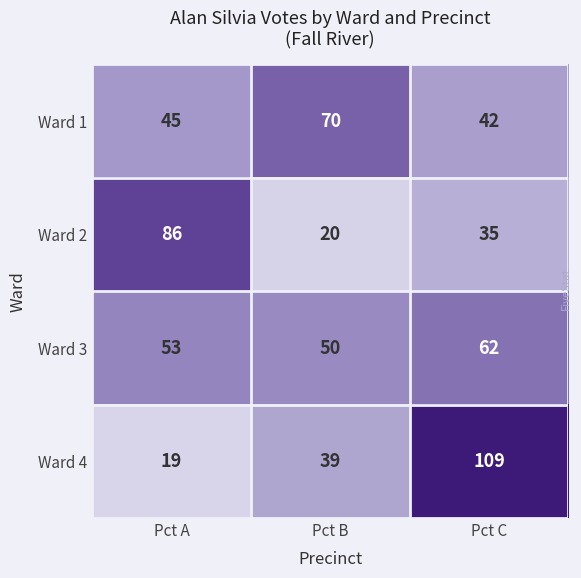

Which series has the largest total across all categories?

Ward 4